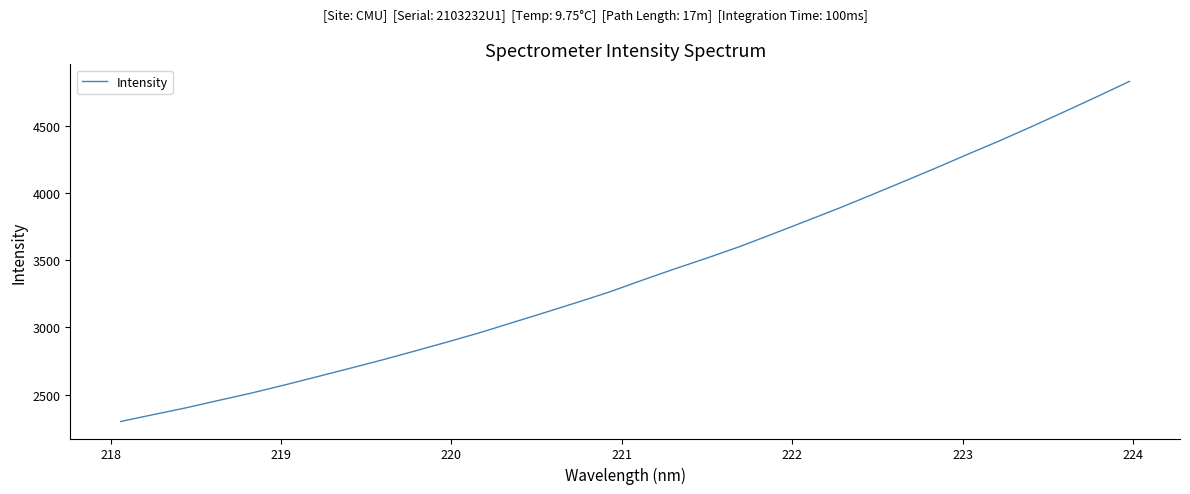

What is the average value?

3399.0